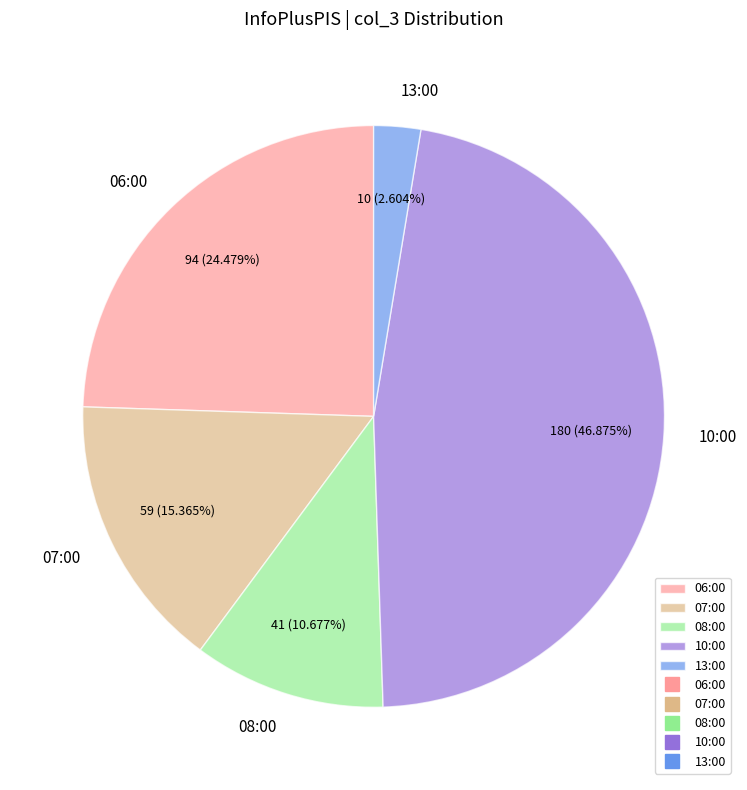

What percentage is NOT represented by 08:00?

89.3%